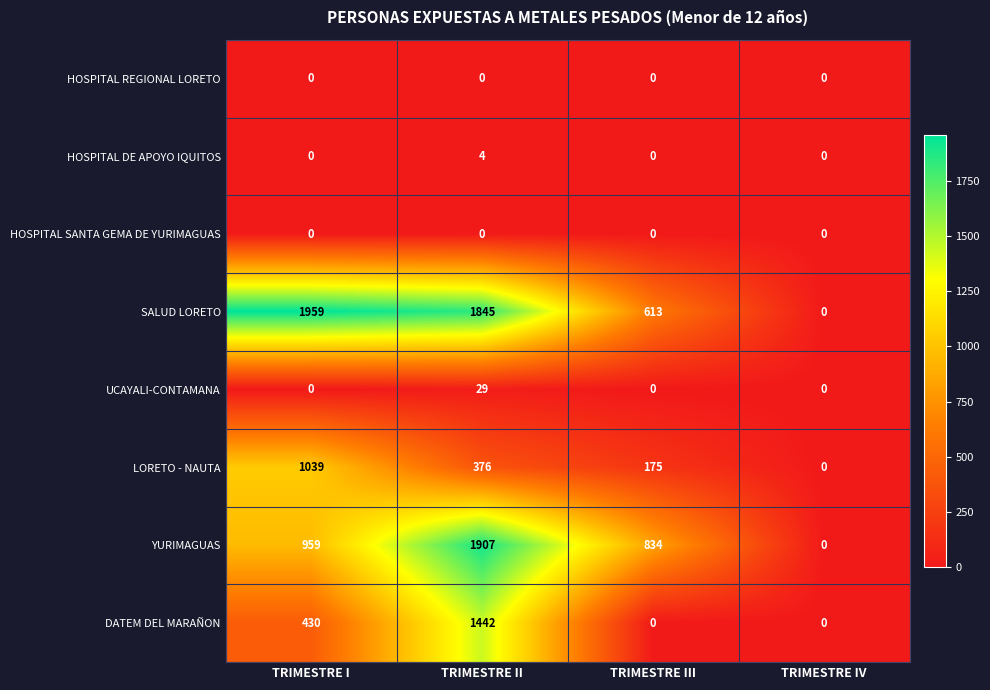

At how many categories does at least one series exceed 478?

3